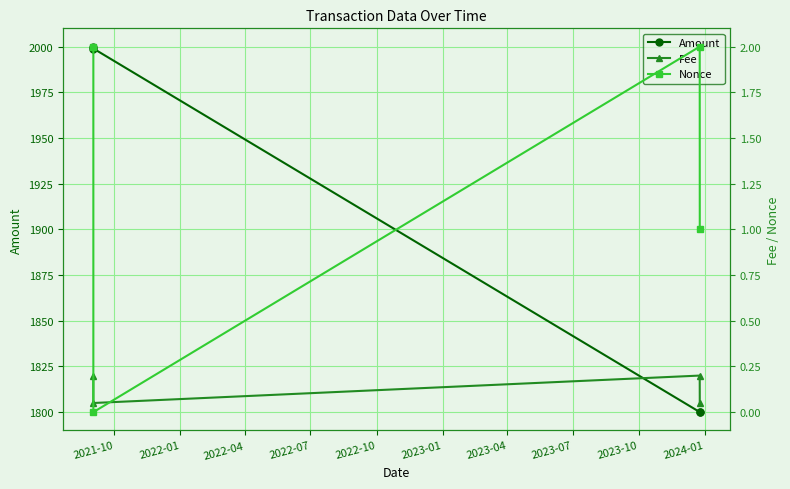

What is the minimum value for Amount?

1800.0